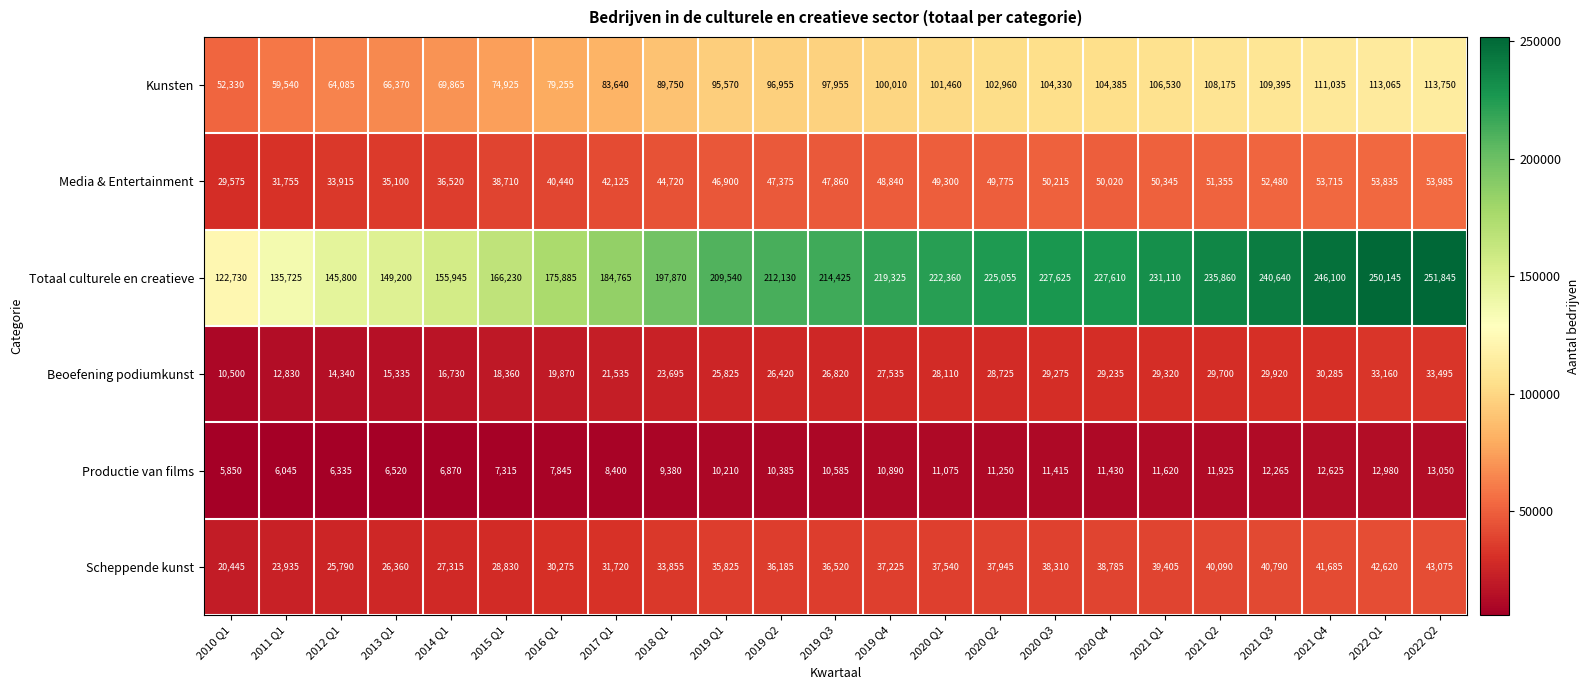

How many values in the Kunsten series are below 97955?

11